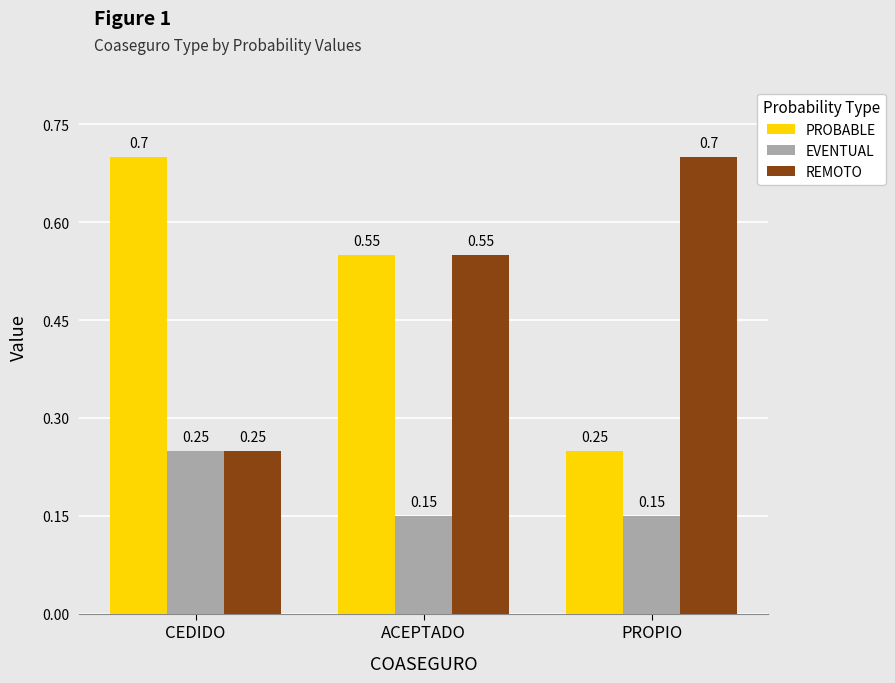

What is the difference between the highest and lowest values at ACEPTADO?

0.4